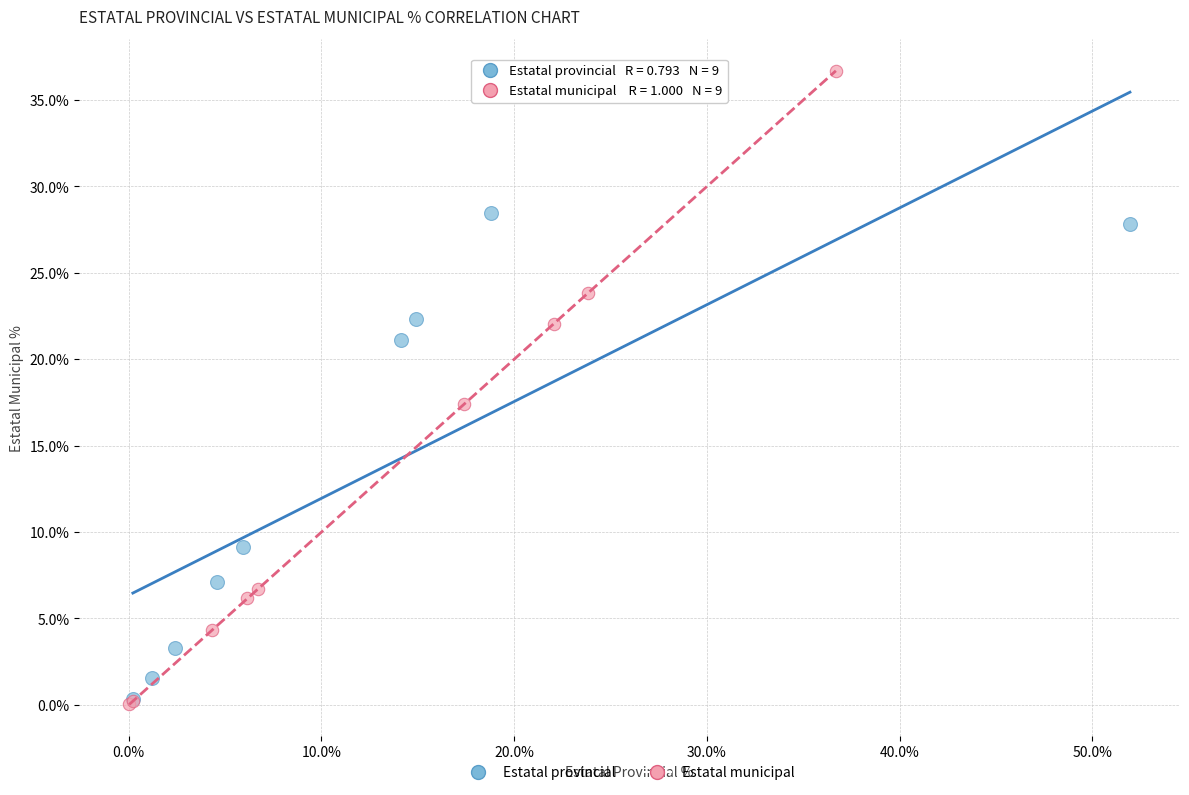

Which series has the widest spread of Y values?

Estatal municipal